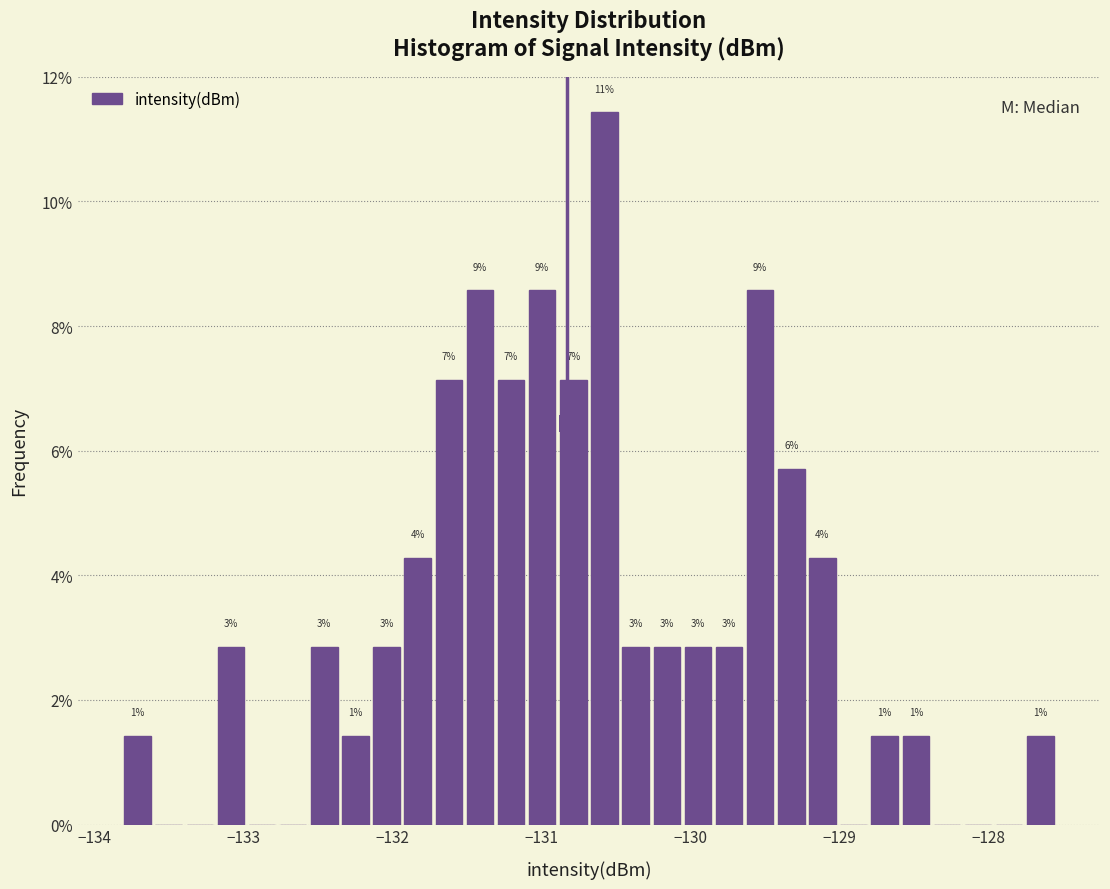

Around what value on the x-axis is the tallest bar? Give the approximate position of its centre, as read against the axis.

-130.6